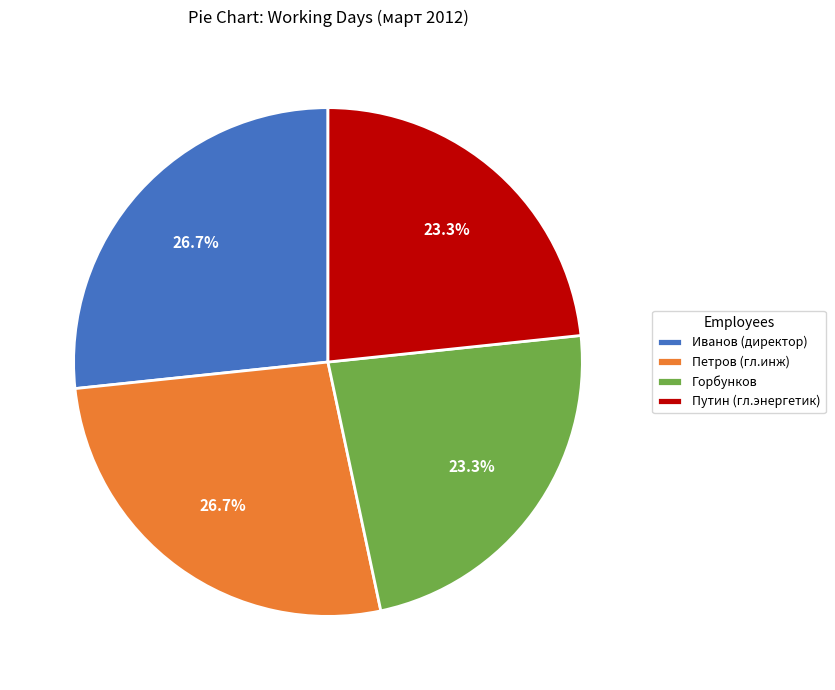

To the nearest percent, what percentage of the pie is Горбунков?

23%